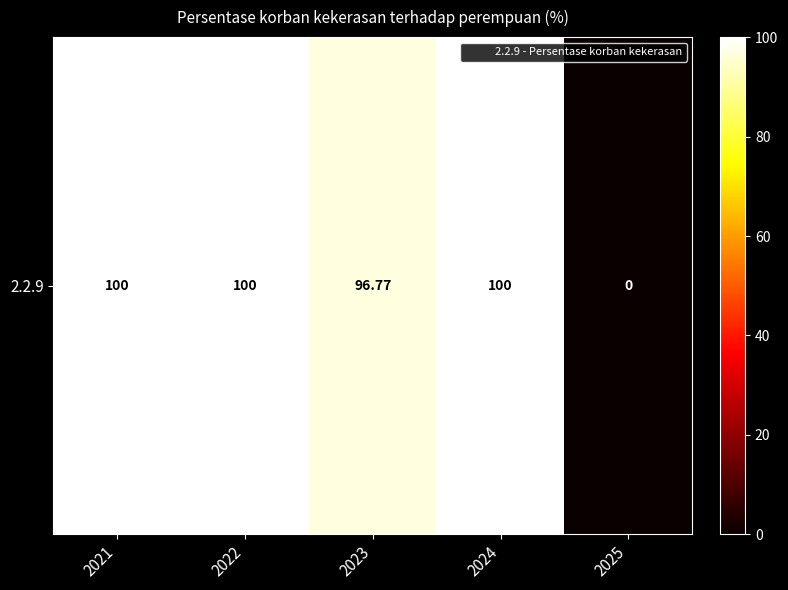

Rank the categories by value from lowest to highest.

2025, 2023, 2021, 2022, 2024